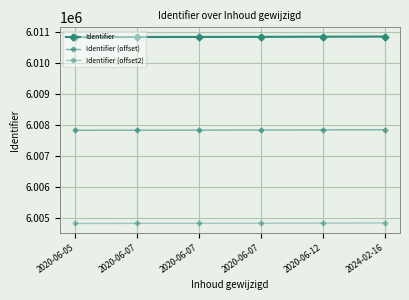

What is the difference between the highest and lowest values at 2020-06-07?

6000